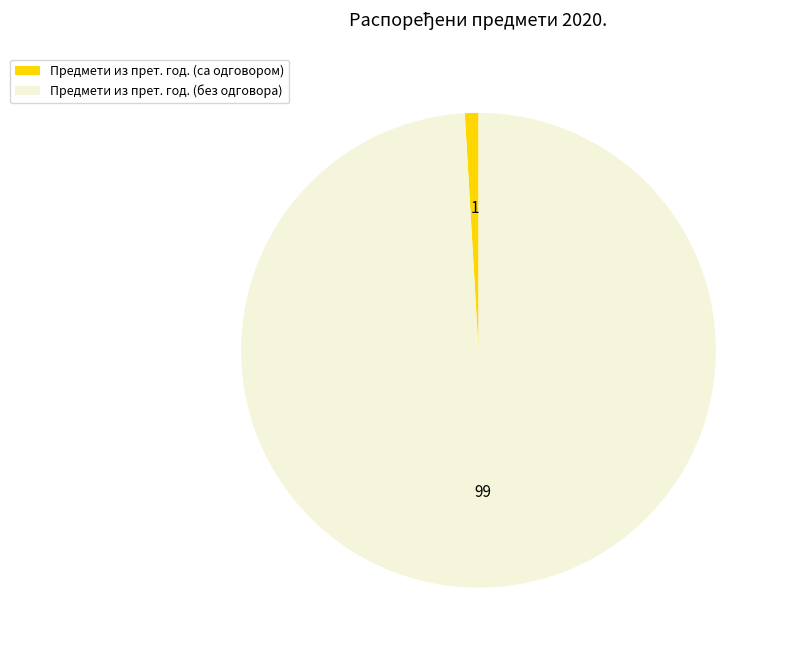

How many segments does this pie chart have?

2